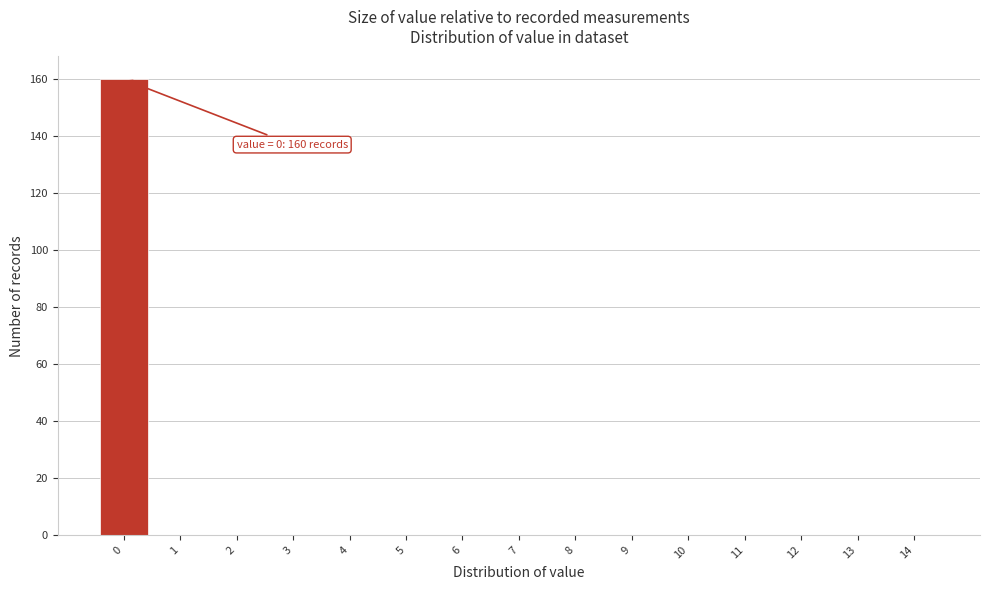

Over which range of the x-axis is the bar tallest?

-0.5 to 0.5